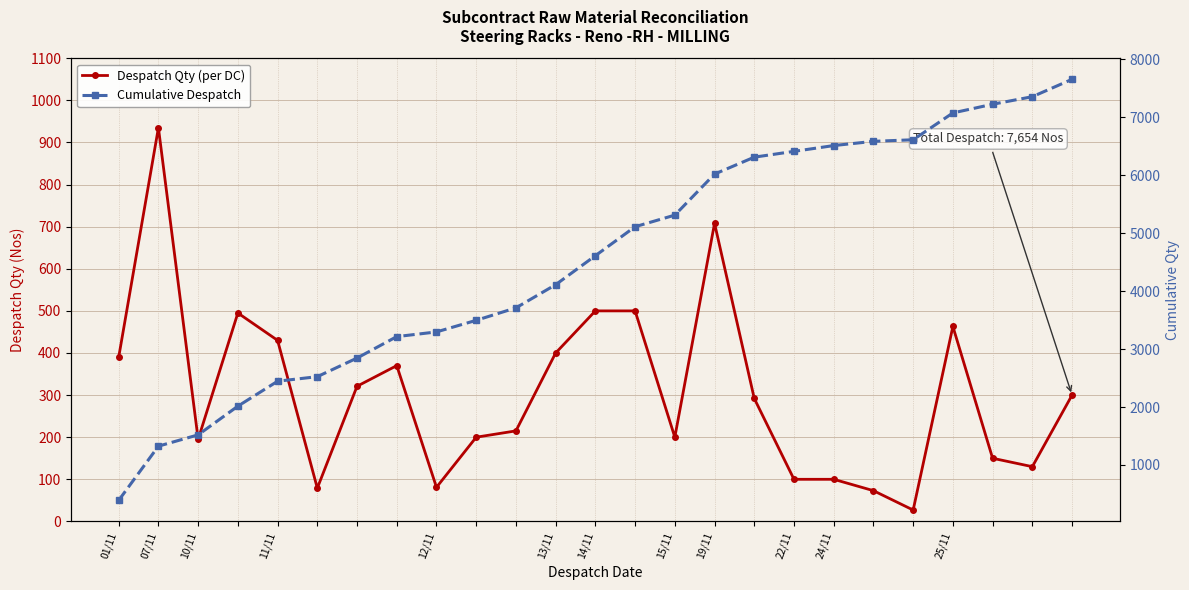

Rank the series by their maximum value, from lowest to highest.

Despatch Qty (per DC), Cumulative Despatch